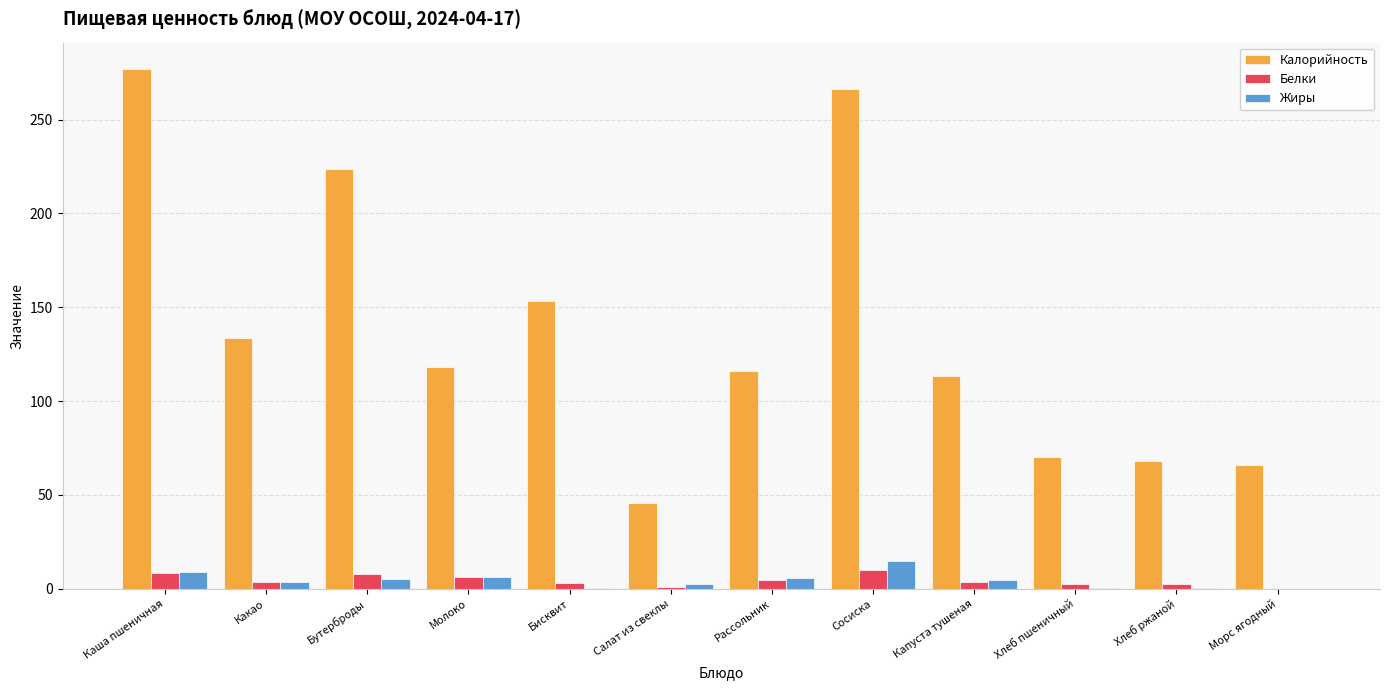

What is the approximate value of Калорийность at Морс ягодный?

66.0